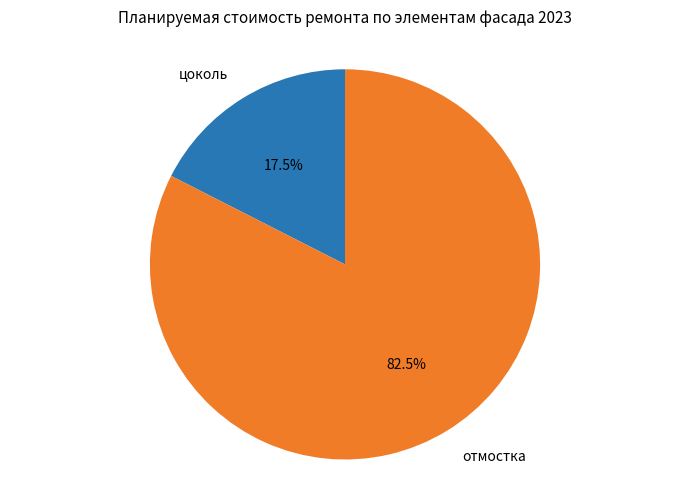

Approximately how many times larger is the value at отмостка compared to цоколь?

4.7